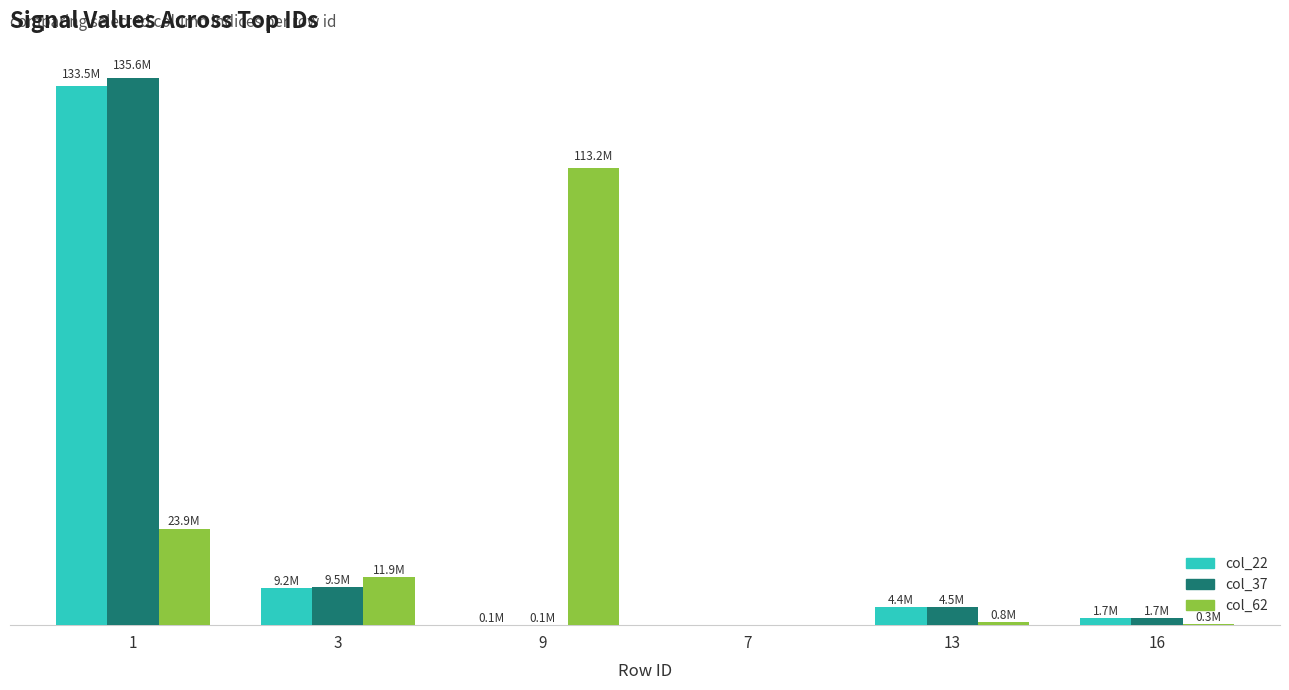

What are all the series names shown in the legend?

col_22, col_37, col_62